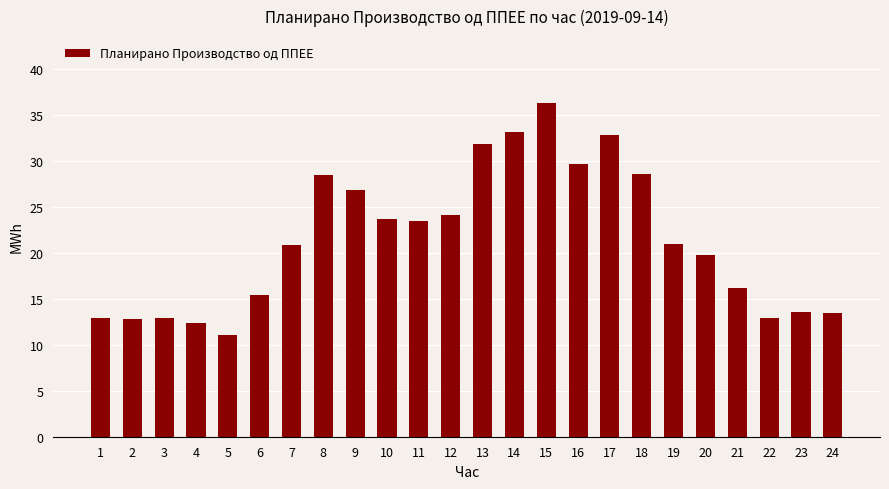

How many distinct data groups are displayed?

1